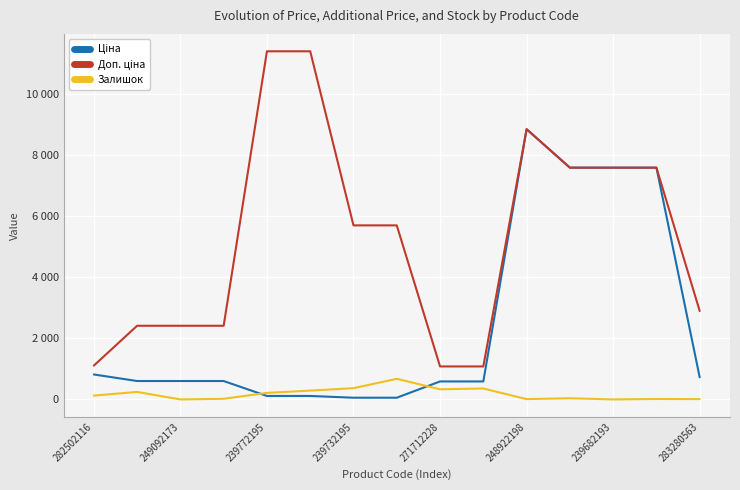

At which category is the sum across all series the highest?

248922198